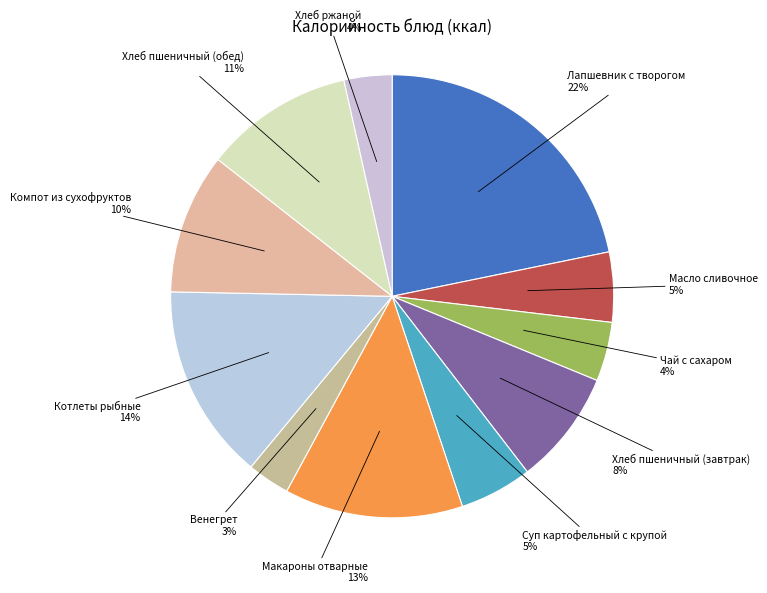

Count the number of slices in the pie.

11